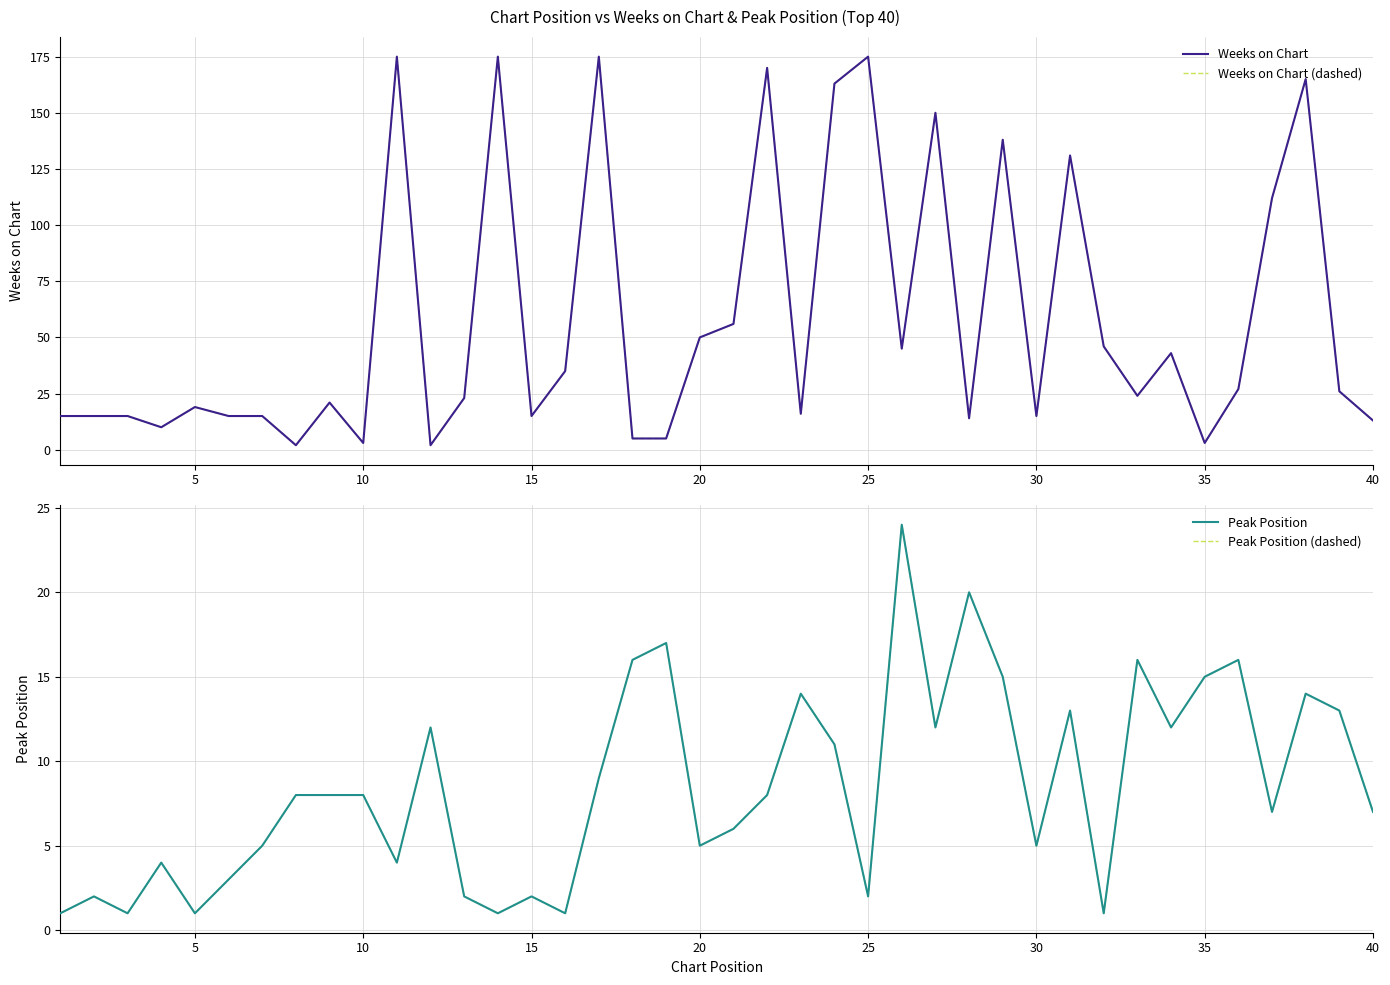

Reading left to right, extract all data points from this chart.

Weeks on Chart: 15	15	15	10	19	15	15	2	21	3	175	2	23	175	15	35	175	5	5	50	56	170	16	163	175	45	150	14	138	15	131	46	24	43	3	27	112	165	26	13
Weeks on Chart (dashed): 15	15	15	10	19	15	15	2	21	3	175	2	23	175	15	35	175	5	5	50	56	170	16	163	175	45	150	14	138	15	131	46	24	43	3	27	112	165	26	13
Peak Position: 1	2	1	4	1	3	5	8	8	8	4	12	2	1	2	1	9	16	17	5	6	8	14	11	2	24	12	20	15	5	13	1	16	12	15	16	7	14	13	7
Peak Position (dashed): 1	2	1	4	1	3	5	8	8	8	4	12	2	1	2	1	9	16	17	5	6	8	14	11	2	24	12	20	15	5	13	1	16	12	15	16	7	14	13	7